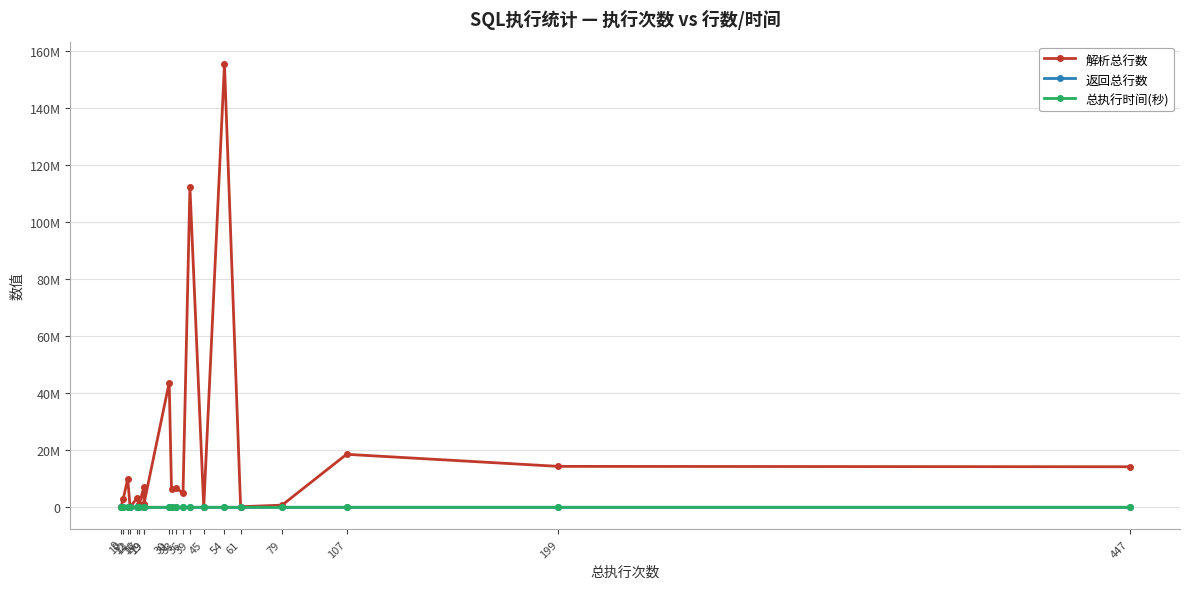

True or false: 总执行时间(秒) and 解析总行数 cross at least once.

False